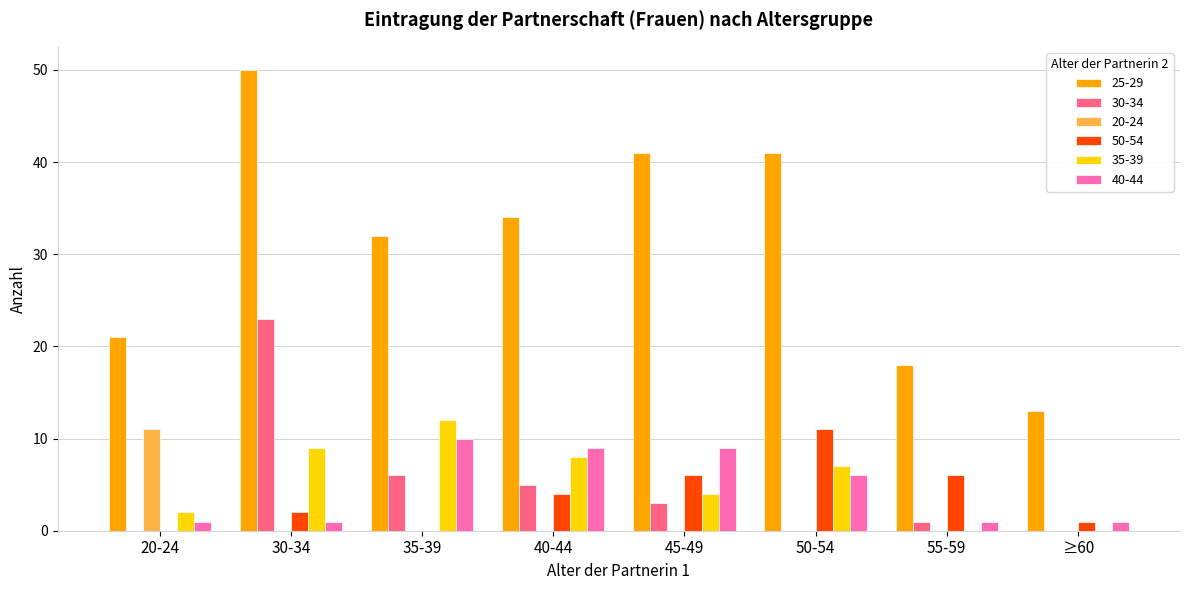

What is the sum of the 35-39 values at 35-39 and 40-44?

20